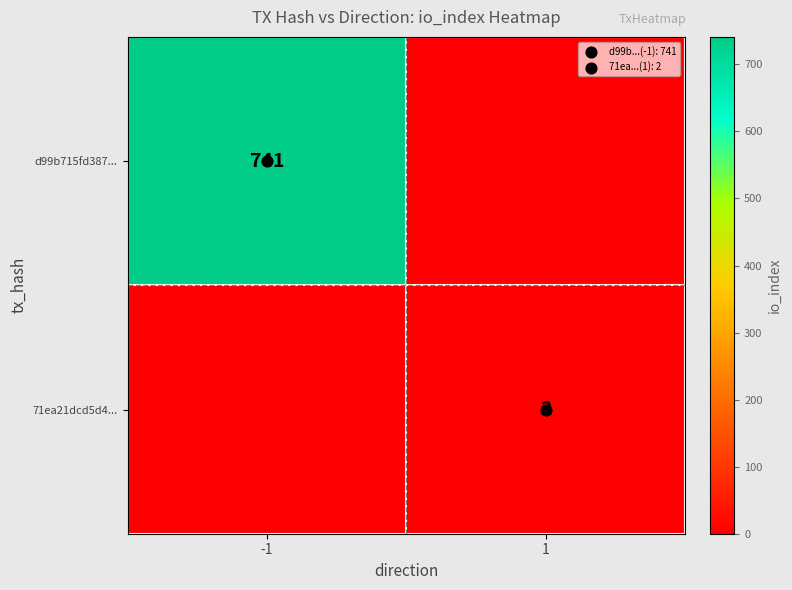

The value of 71ea21dcd5d4... at 1 is 1. True or false?

False